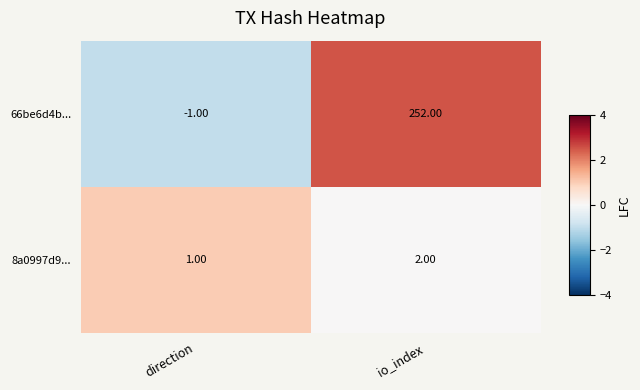

List the series in order of their peak value, highest first.

66be6d4b..., 8a0997d9...